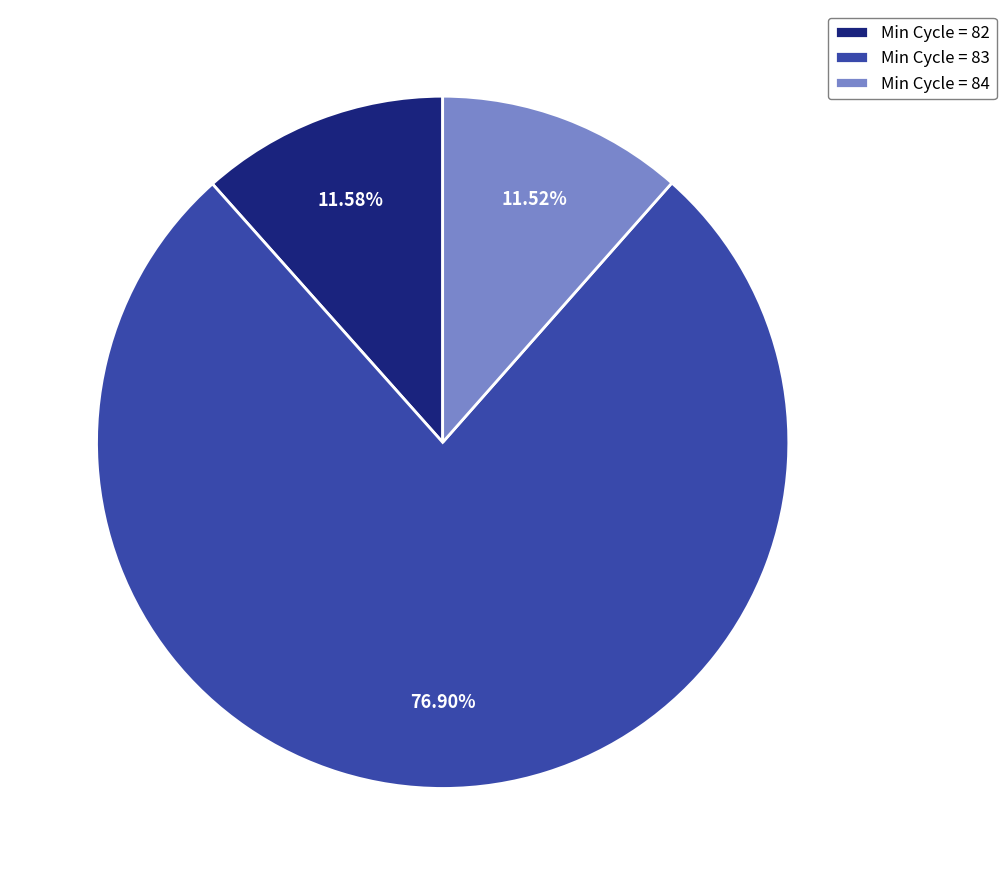

Does Min Cycle = 83 represent more than half of the total?

Yes